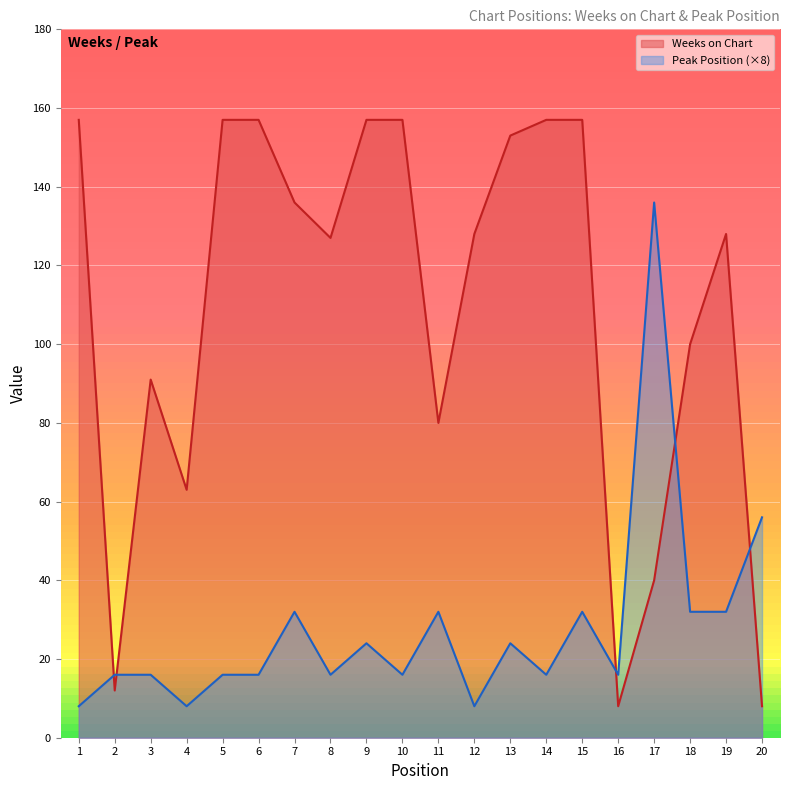

What is the minimum value for Peak Position?

8